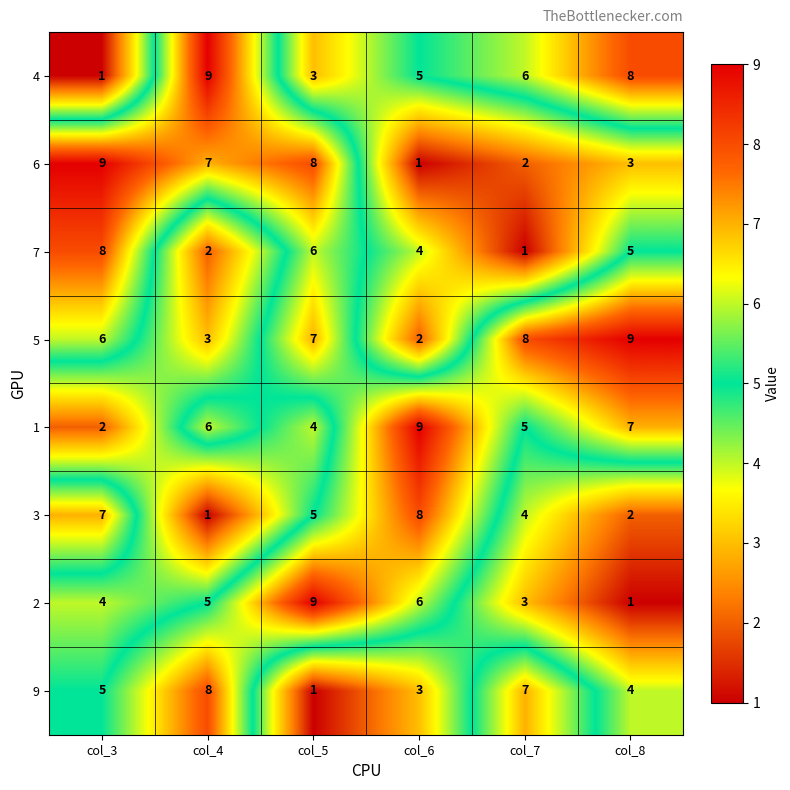

At how many categories does at least one series exceed 7?

6